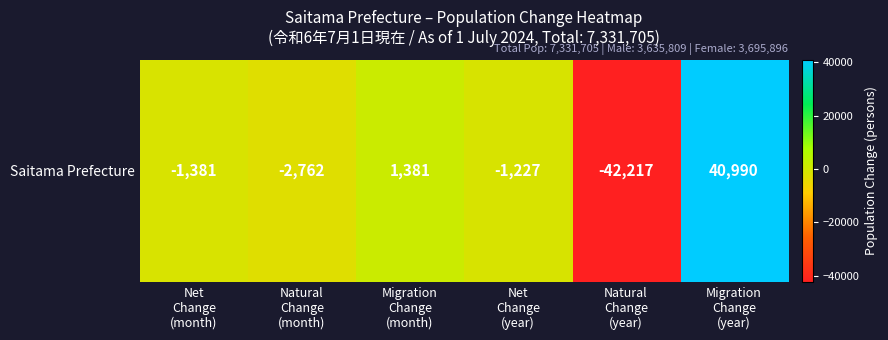

List the labels in order of value, smallest first.

Natural
Change
(year), Natural
Change
(month), Net
Change
(month), Net
Change
(year), Migration
Change
(month), Migration
Change
(year)